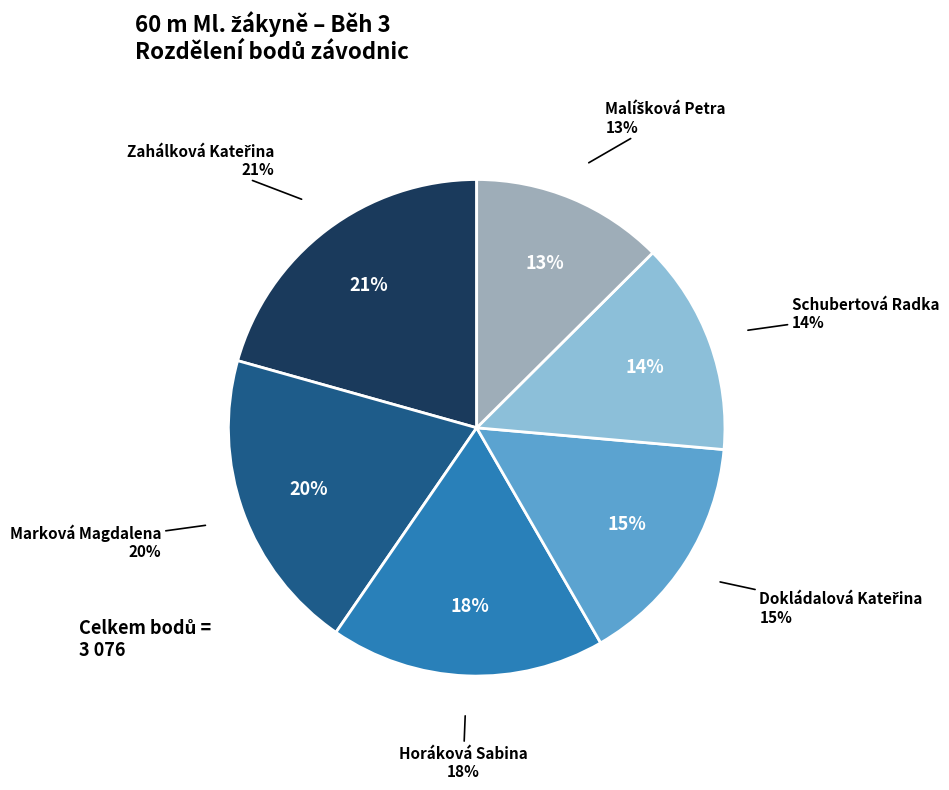

Is it true that Dokládalová Kateřina is 21% of the pie?

False